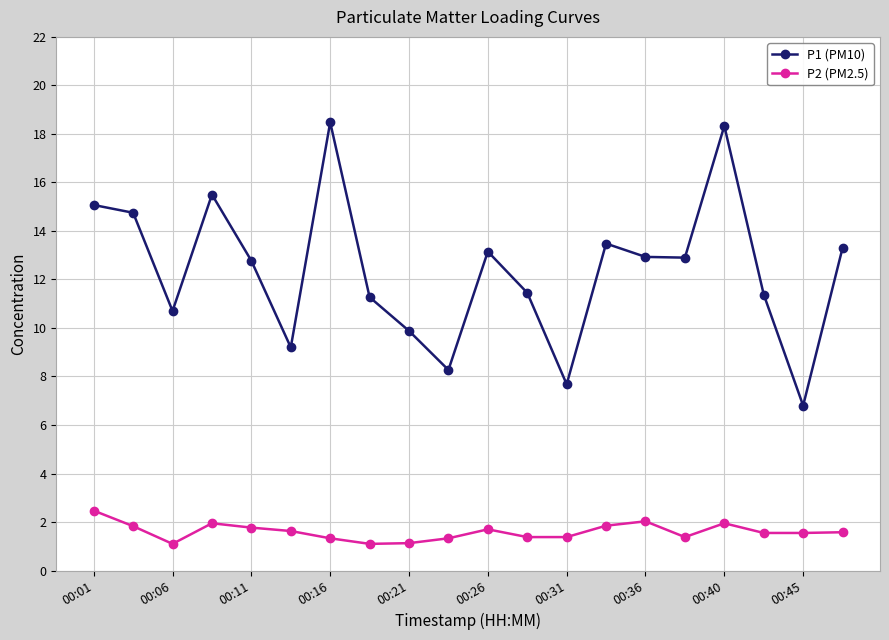

Rank the series by their maximum value, from highest to lowest.

P1 (PM10), P2 (PM2.5)